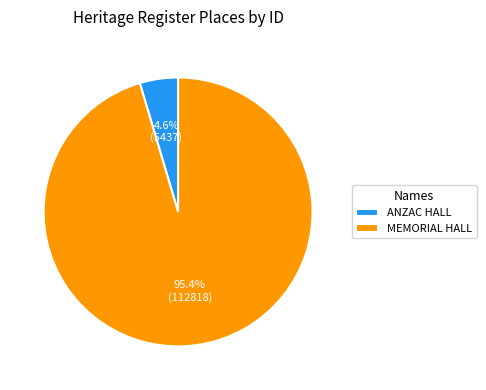

Rank the categories by value from highest to lowest.

MEMORIAL HALL, ANZAC HALL